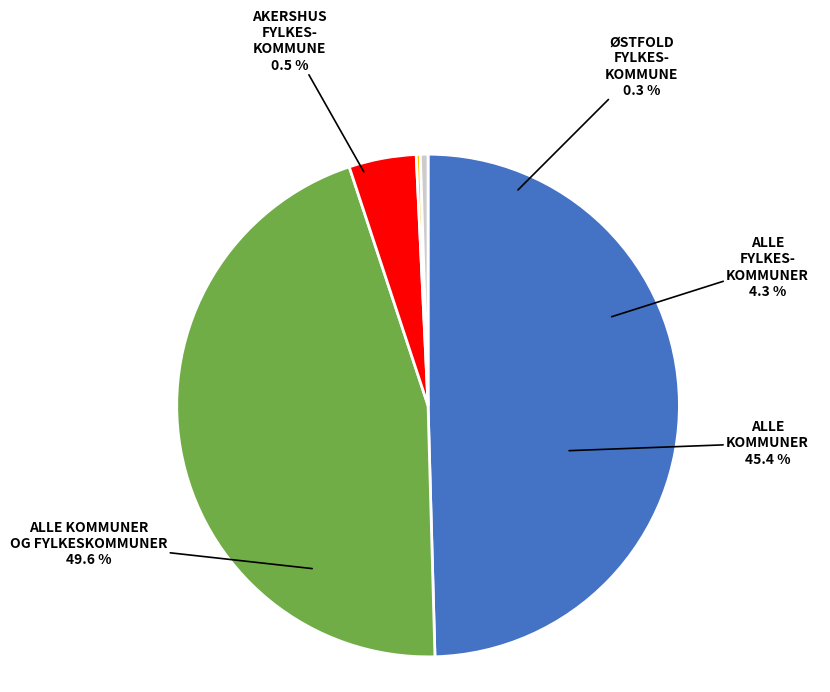

What is the smallest slice in the pie chart?

ØSTFOLD FYLKESKOMMUNE